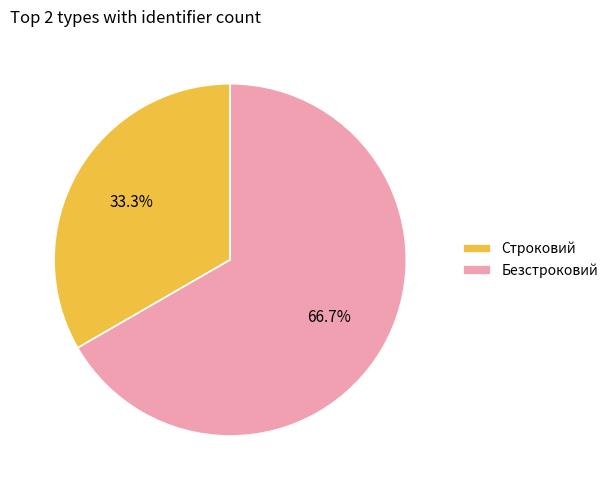

Does Безстроковий represent more than half of the total?

Yes